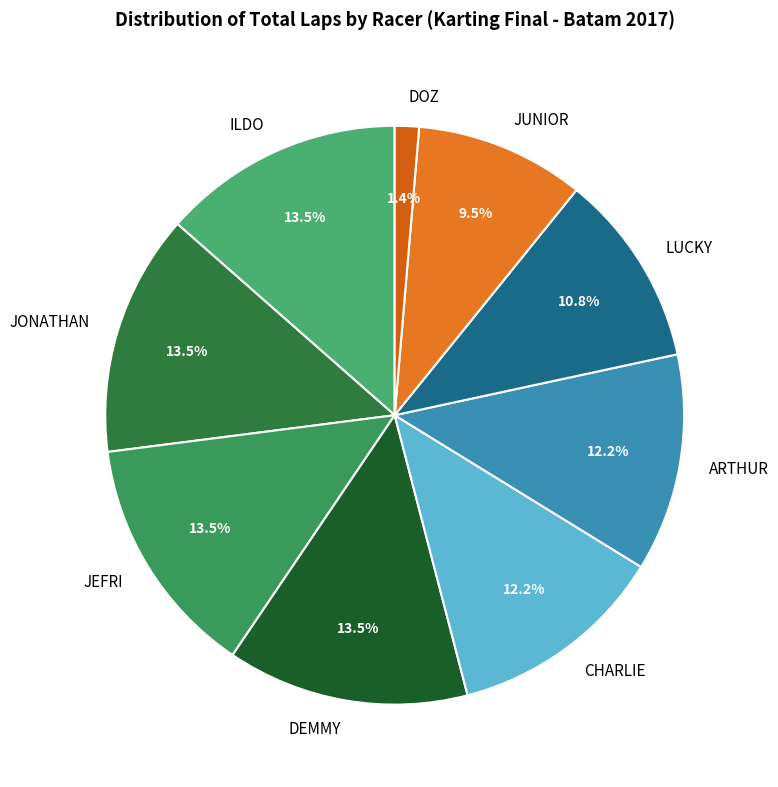

The JEFRI slice represents 1% of the pie. True or false?

False